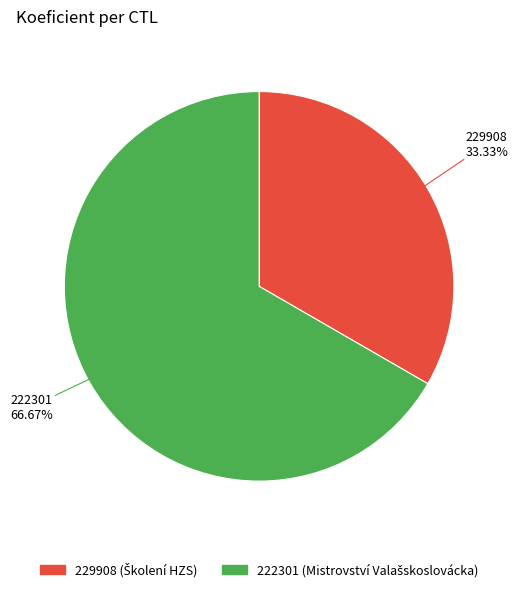

Does 222301 account for over 50% of the chart?

Yes